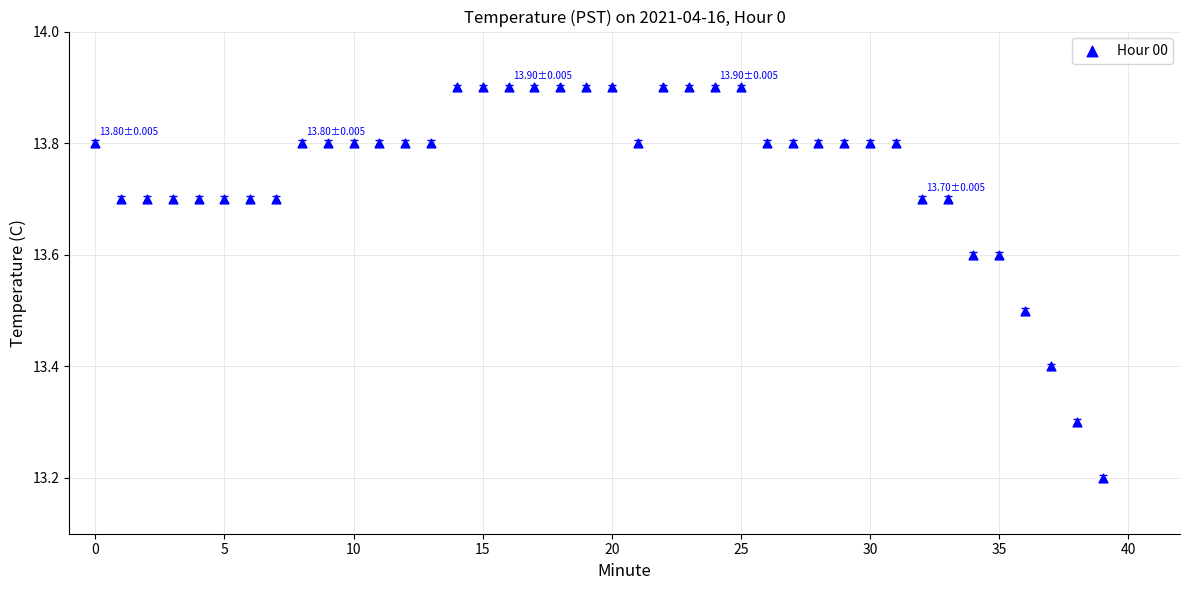

What is the range of Y values (max minus min)?

0.7